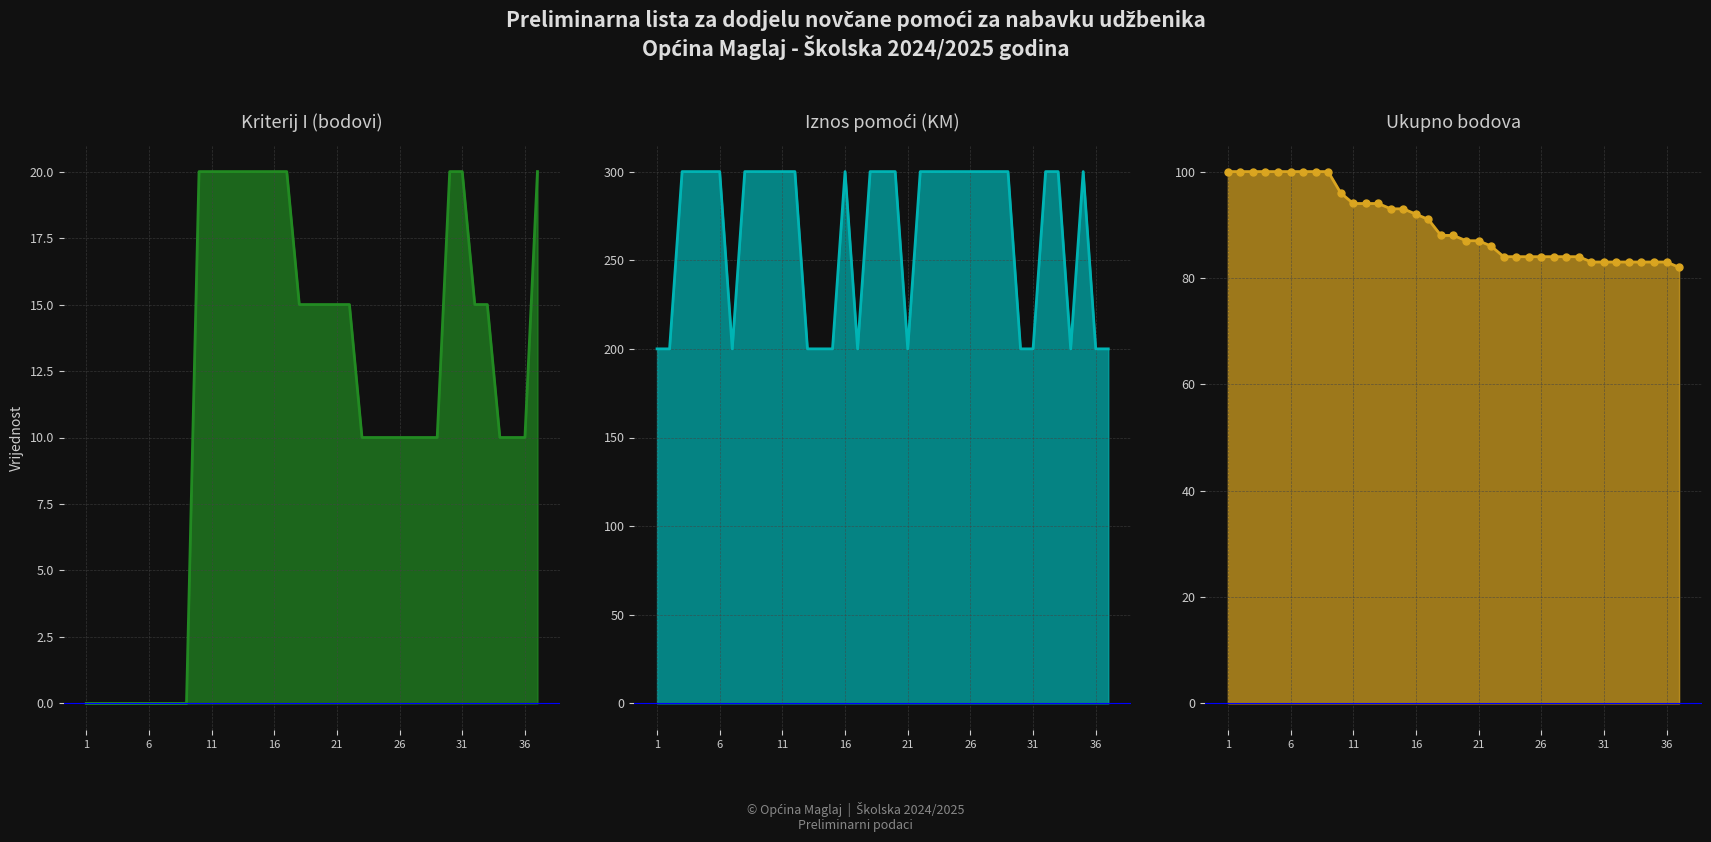

How many values in the Ukupno bodova (Total points) series are below 88?

18